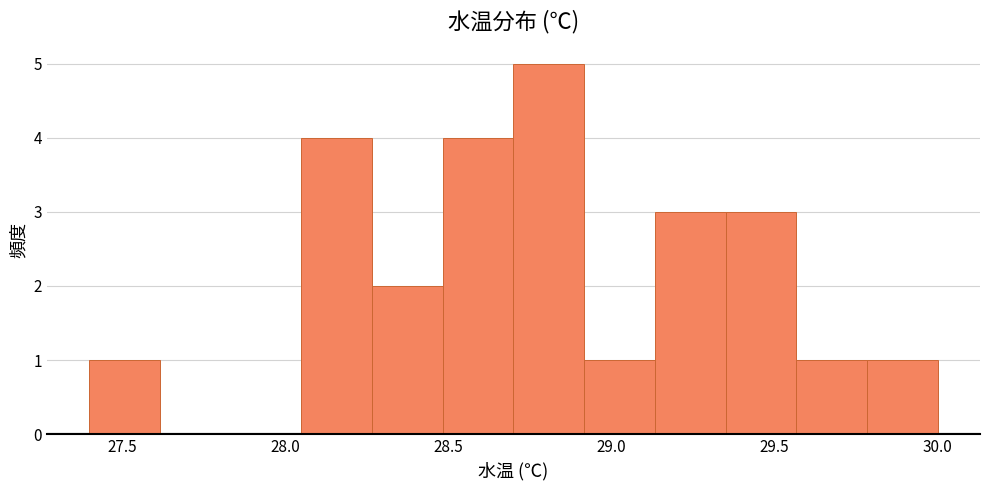

What is the height of the bar covering 29.35 to 29.55 on the x-axis? Neither the bar edges nor the heights are printed on the chart, so give them approximately, as read against the axes.

3